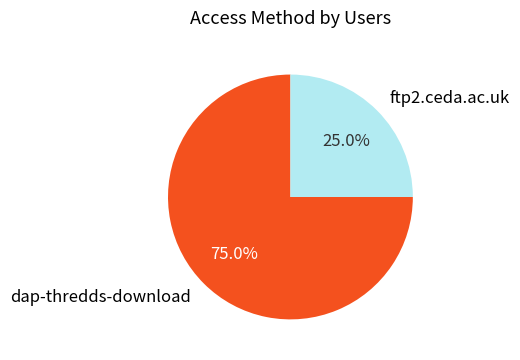

What is the majority slice?

dap-thredds-download